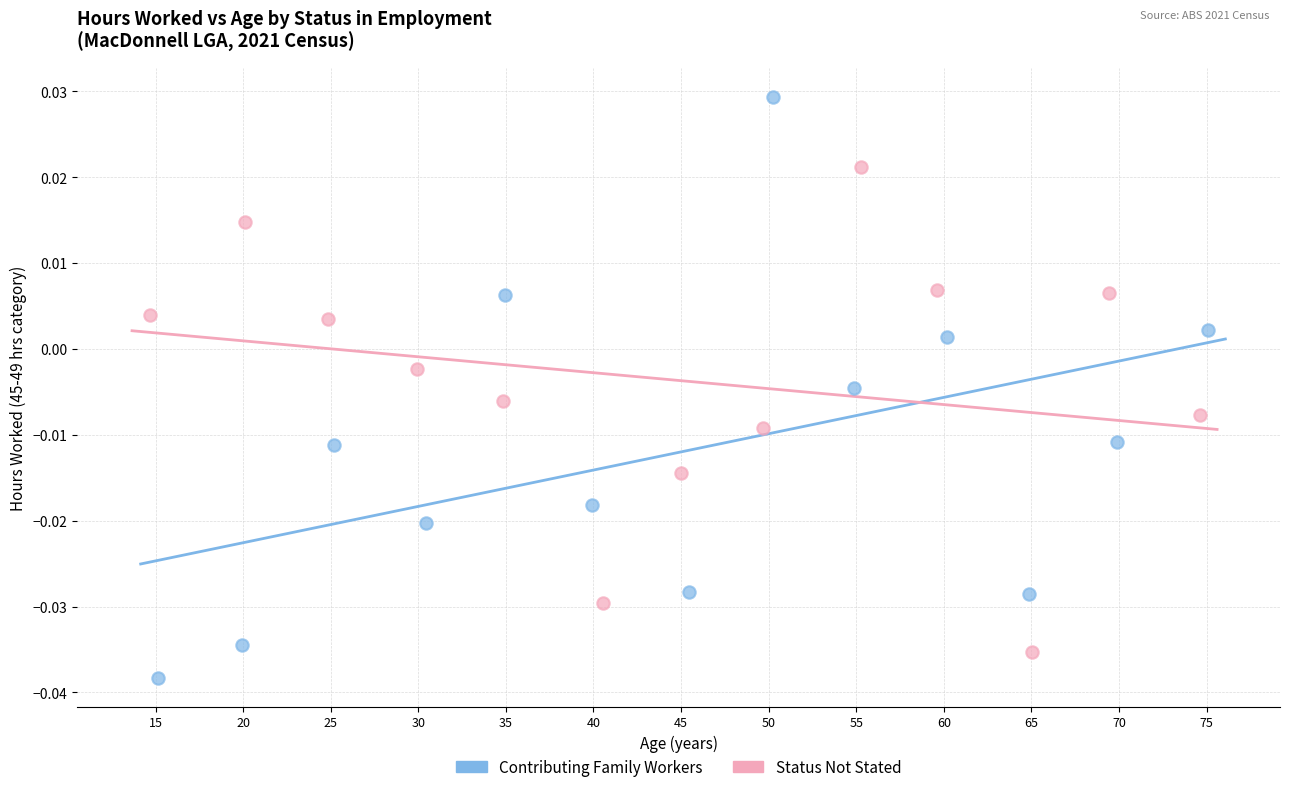

Which series contains the lowest Y value?

Contributing Family Workers